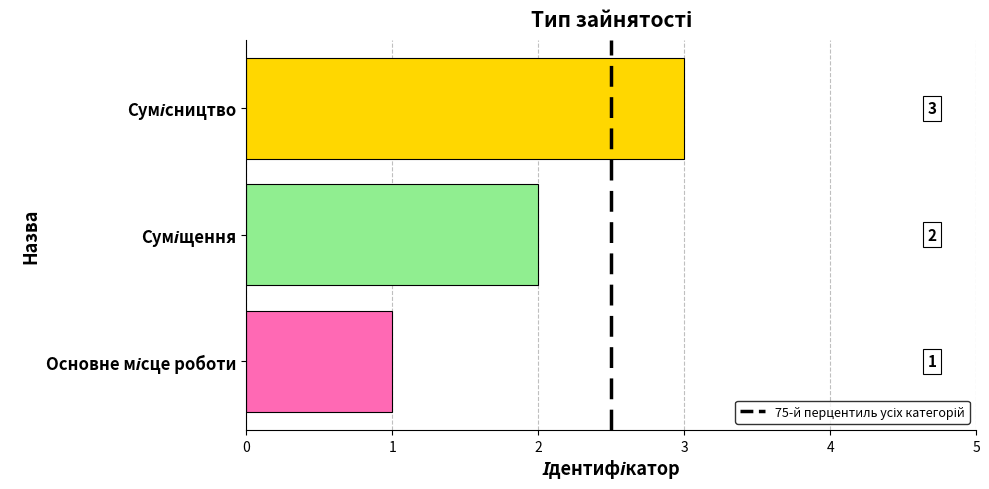

What is the sum of all values?

6